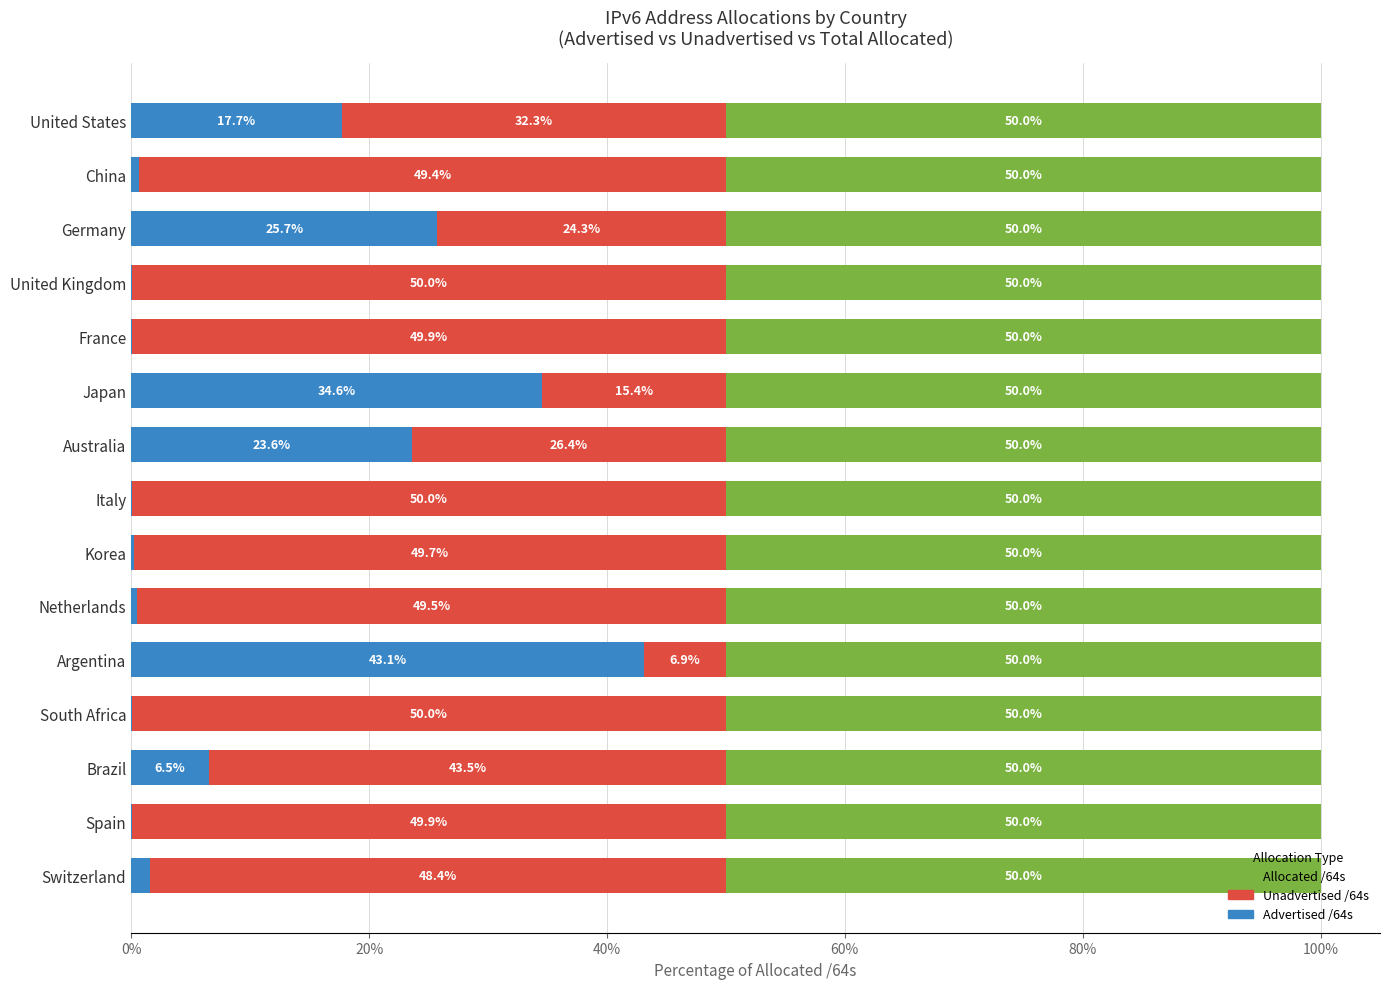

At which label does Advertised /64s reach its peak?

Argentina